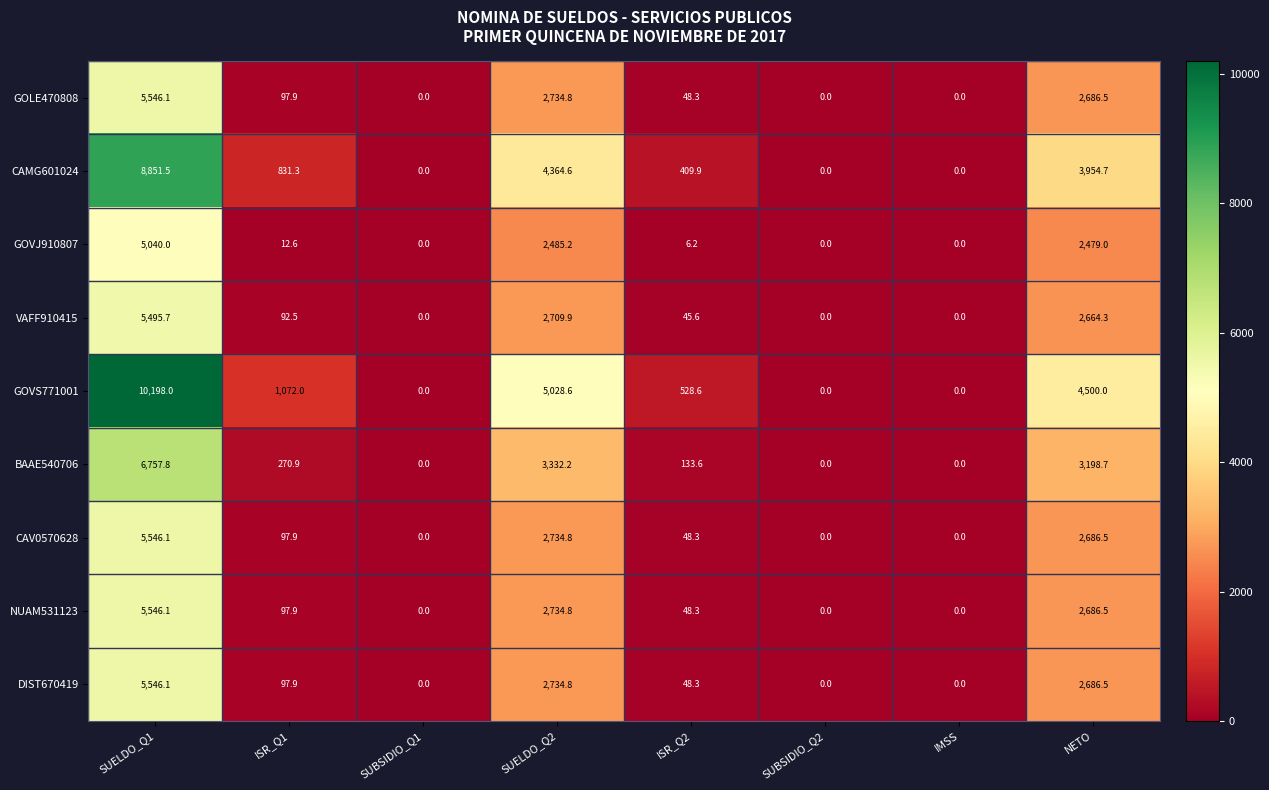

What is the total value across all series at SUELDO_Q1?

58527.4